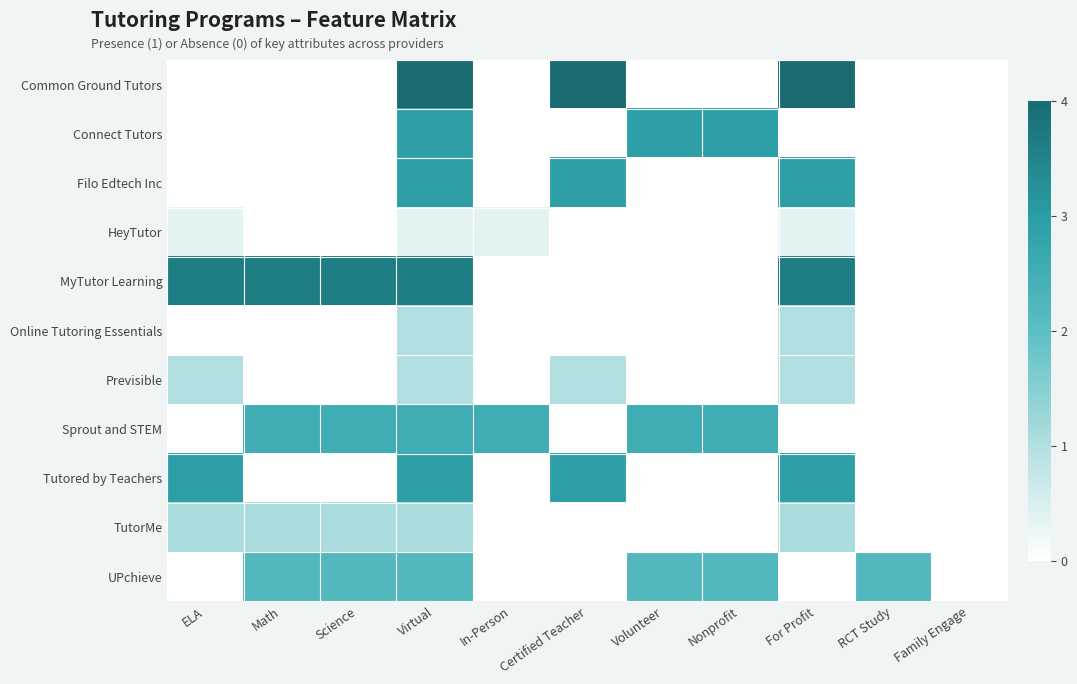

At which category is the sum across all series the highest?

Virtual